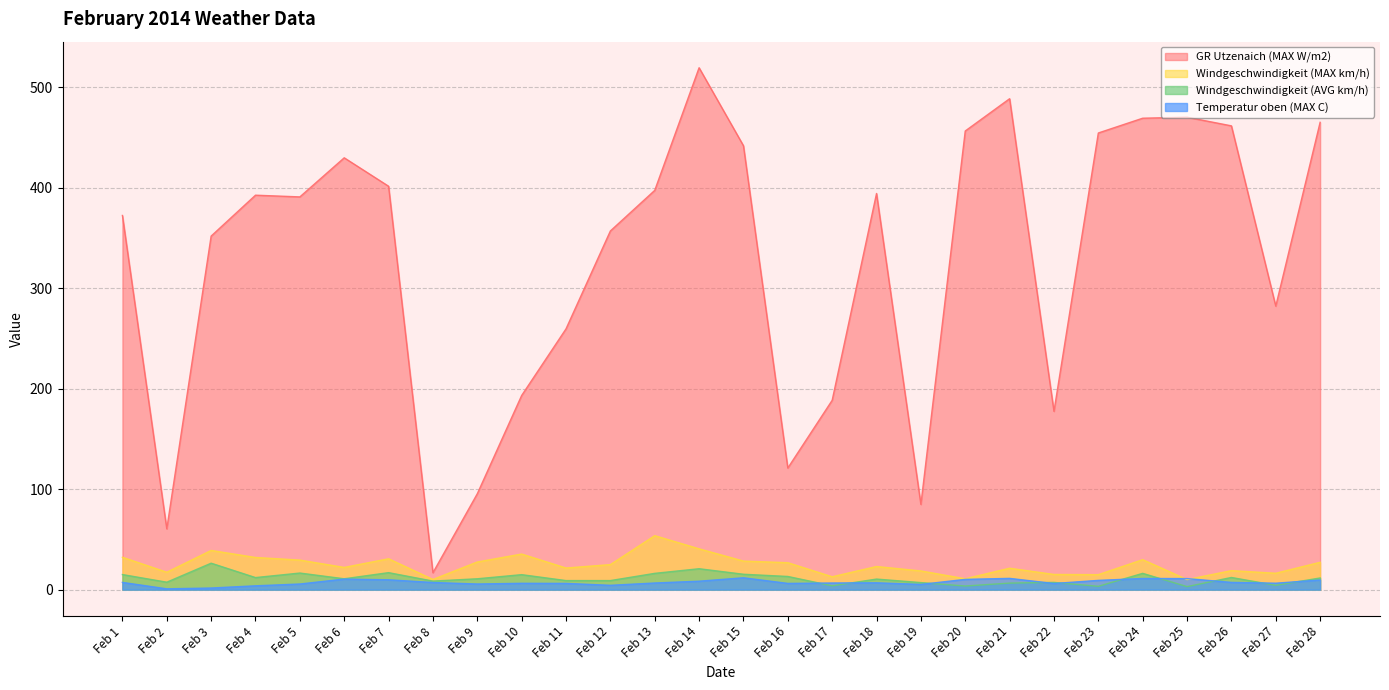

Which series has the largest range (max minus min)?

GR Utzenaich (MAX W/m2)